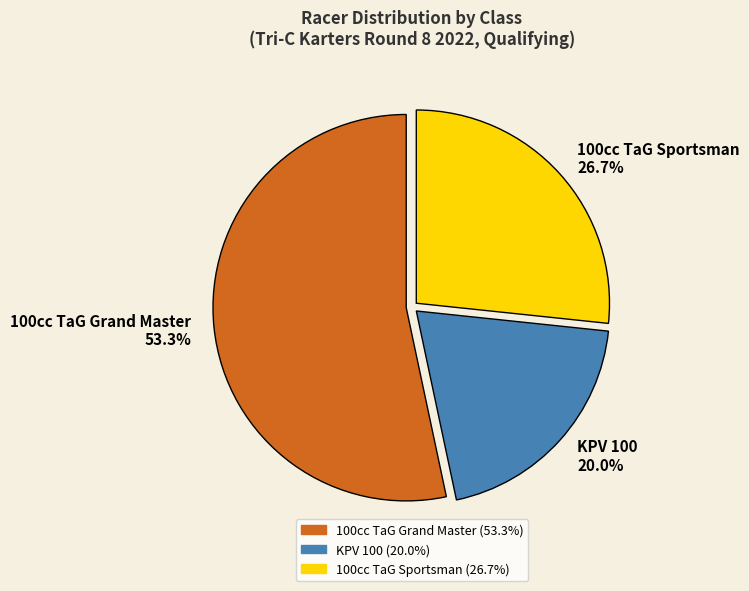

To the nearest percent, what is the difference between the largest and smallest slice percentages?

33%